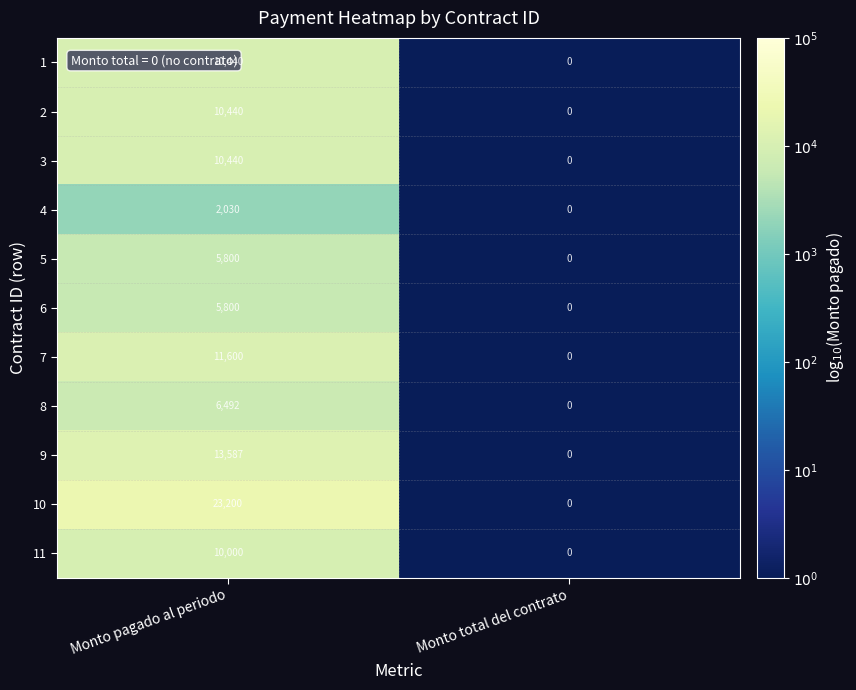

What is the approximate value of 3 at Monto pagado al periodo, to the nearest 50?

10450